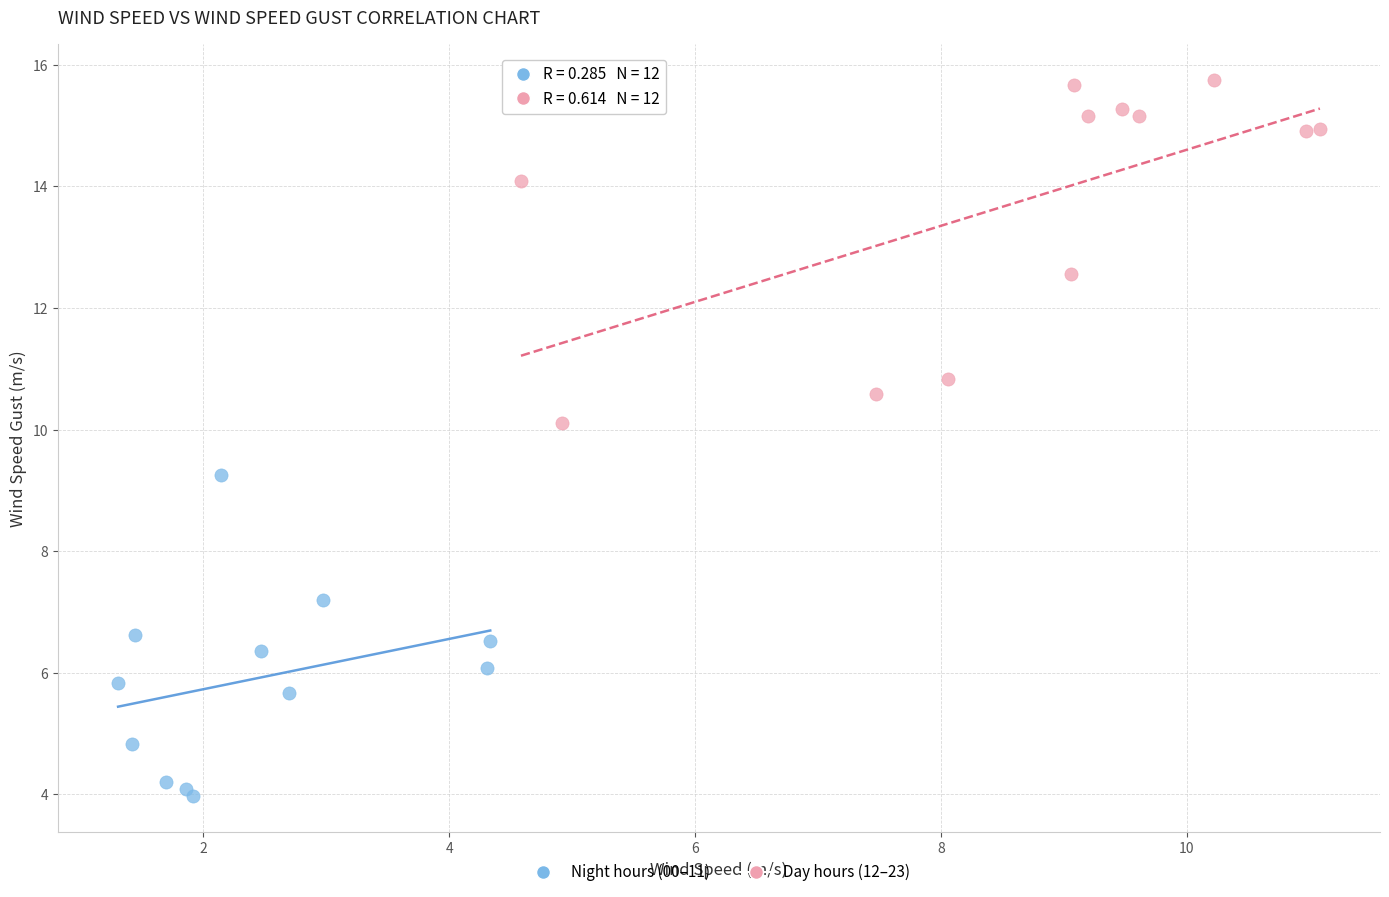

Which series contains the highest Y value?

Day hours (12–23)